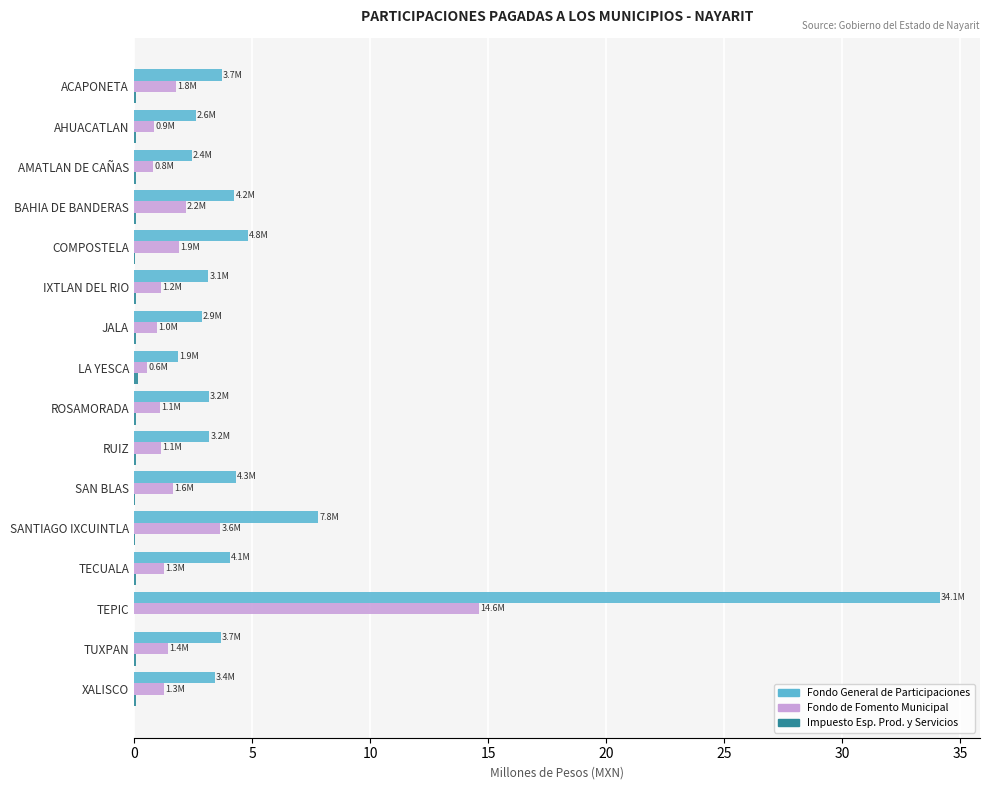

Which category has the highest value across all series?

TEPIC